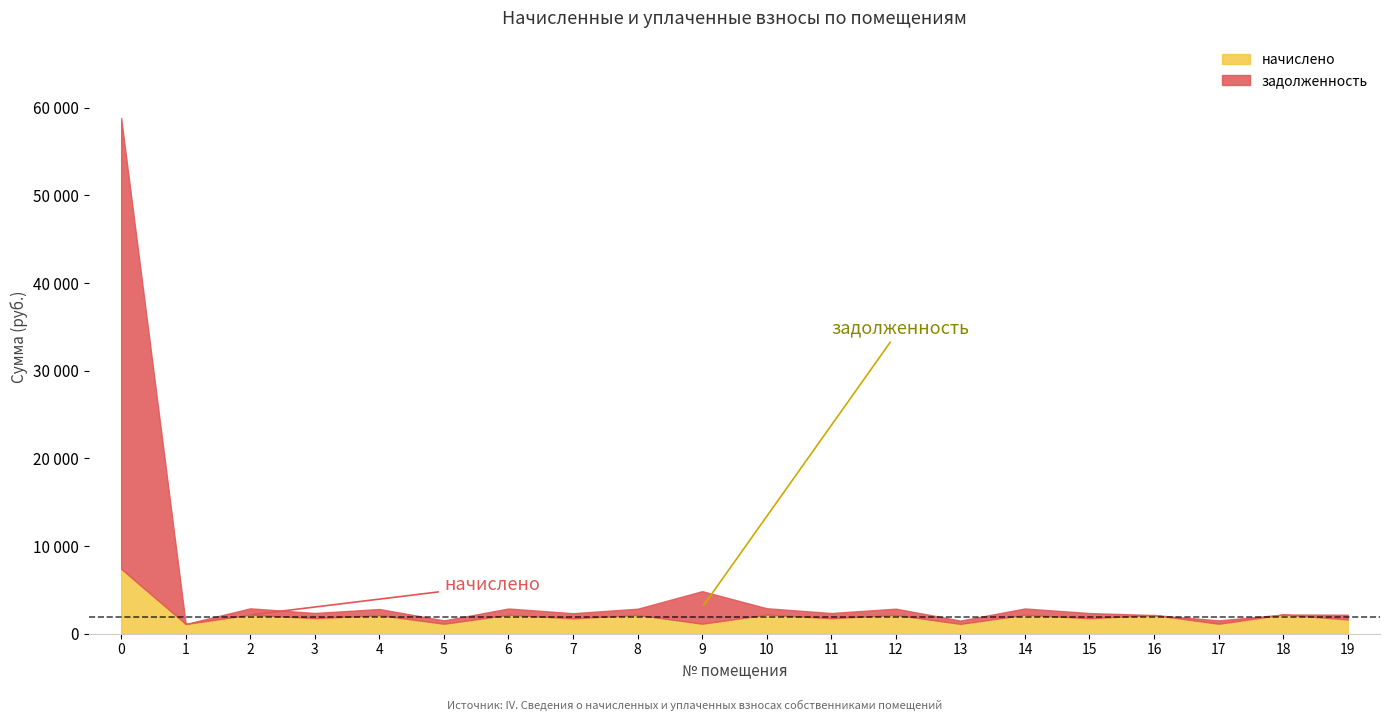

Rank the series by their maximum value, from highest to lowest.

задолженность, начислено